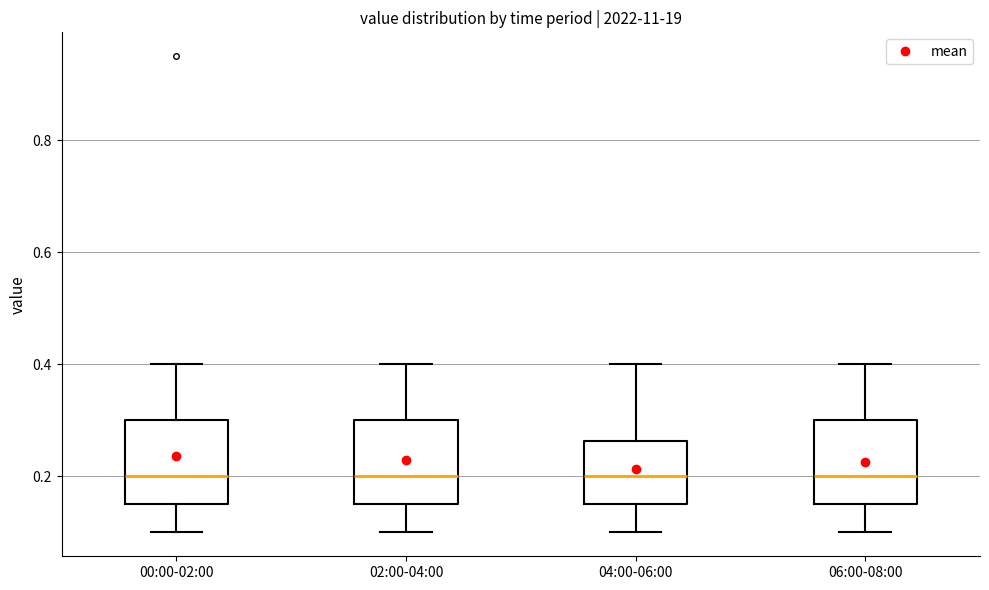

Reading left to right, read every box against the y-axis: the position of its median line, the range the box covers, and the ends of its whiskers. The values are not printed on the chart, so give them approximately, as read against the axis.

00:00-02:00: median 0.20, box 0.16 to 0.30, whiskers 0.10 to 0.40
02:00-04:00: median 0.20, box 0.16 to 0.30, whiskers 0.10 to 0.40
04:00-06:00: median 0.20, box 0.16 to 0.26, whiskers 0.10 to 0.40
06:00-08:00: median 0.20, box 0.16 to 0.30, whiskers 0.10 to 0.40